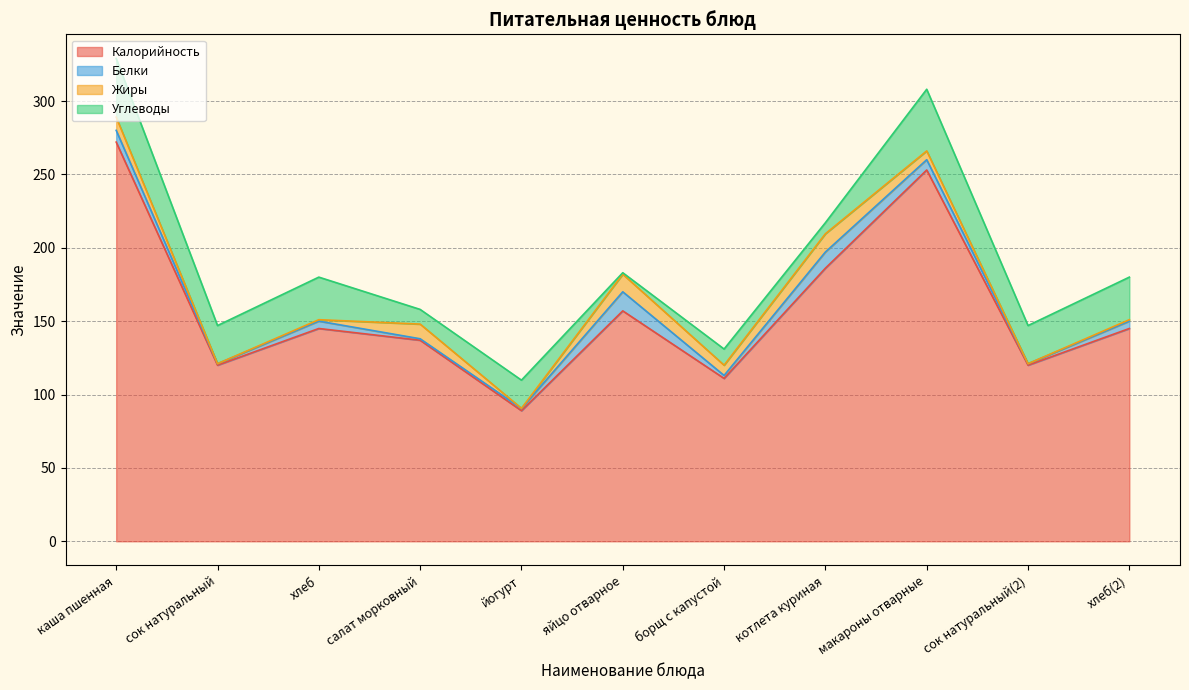

Which series has the largest total across all categories?

Калорийность